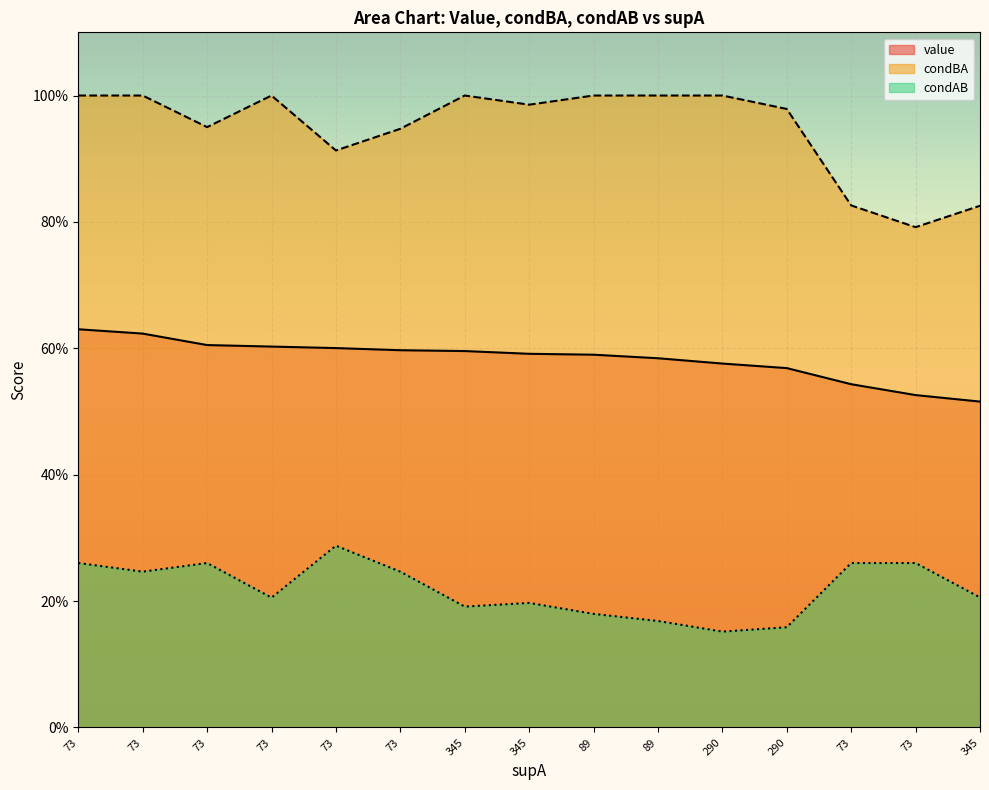

Reading right to left, transcribe all the data shown in this chart.

value: 0.5	0.5	0.5	0.6	0.6	0.6	0.6	0.6	0.6	0.6	0.6	0.6	0.6	0.6	0.6
condBA: 0.8	0.8	0.8	1.0	1.0	1.0	1.0	1.0	1.0	0.9	0.9	1.0	0.9	1.0	1.0
condAB: 0.2	0.3	0.3	0.2	0.2	0.2	0.2	0.2	0.2	0.2	0.3	0.2	0.3	0.2	0.3